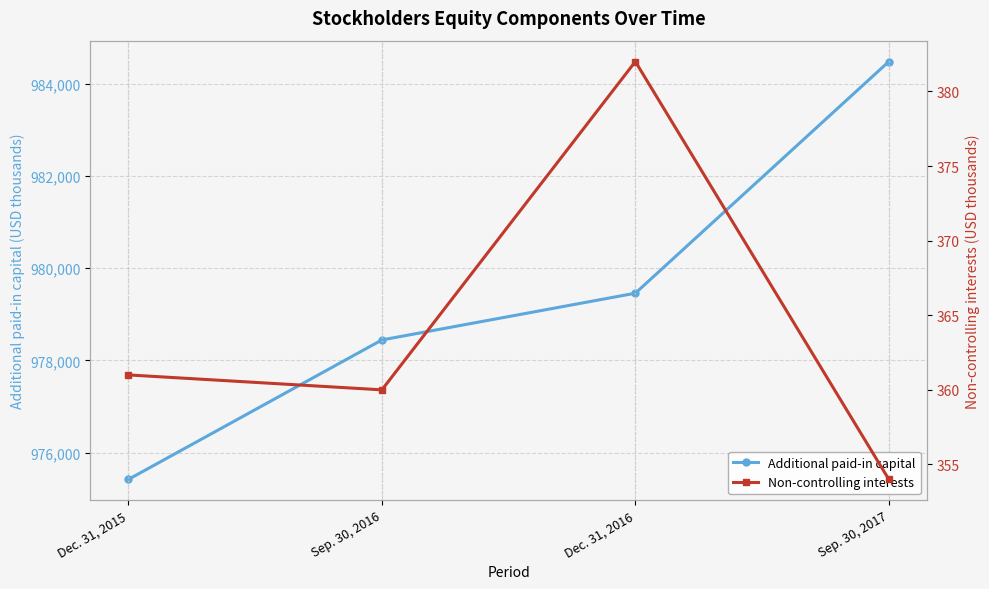

At how many categories does at least one series exceed 29722?

4